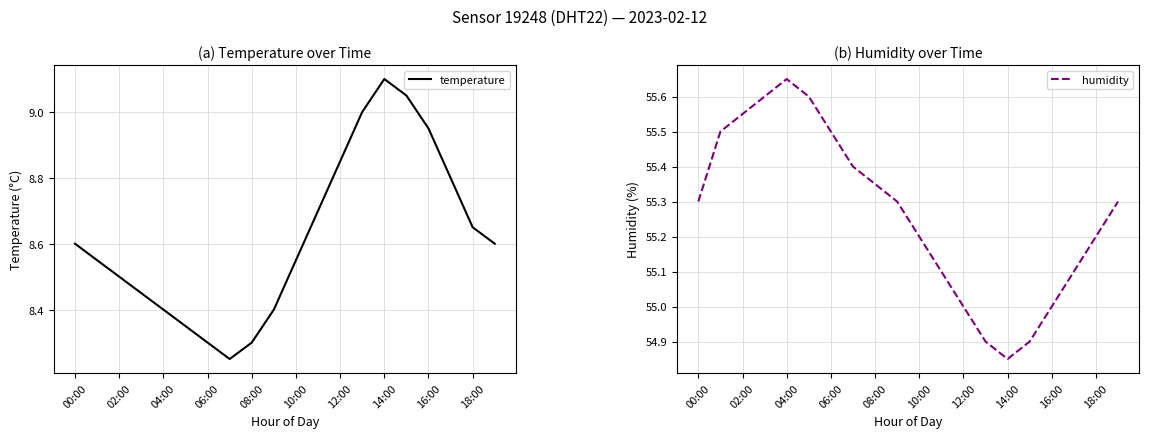

True or false: temperature and humidity cross at least once.

False